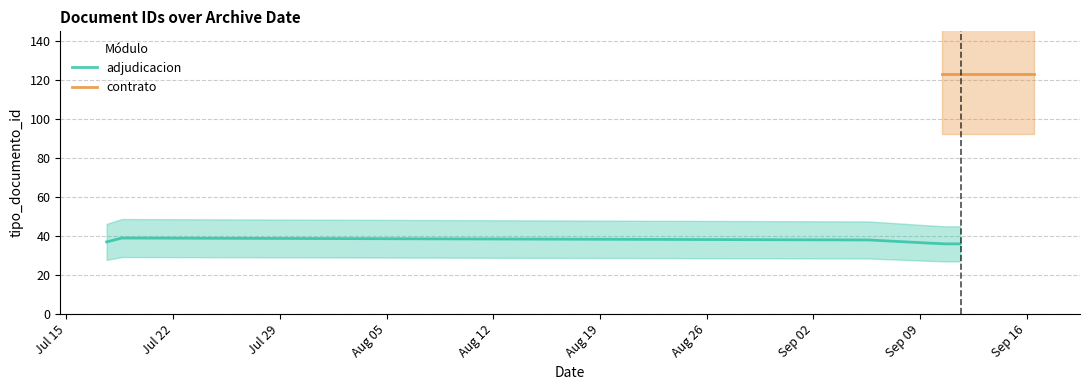

What is the difference between the maximum and second lowest values?

87